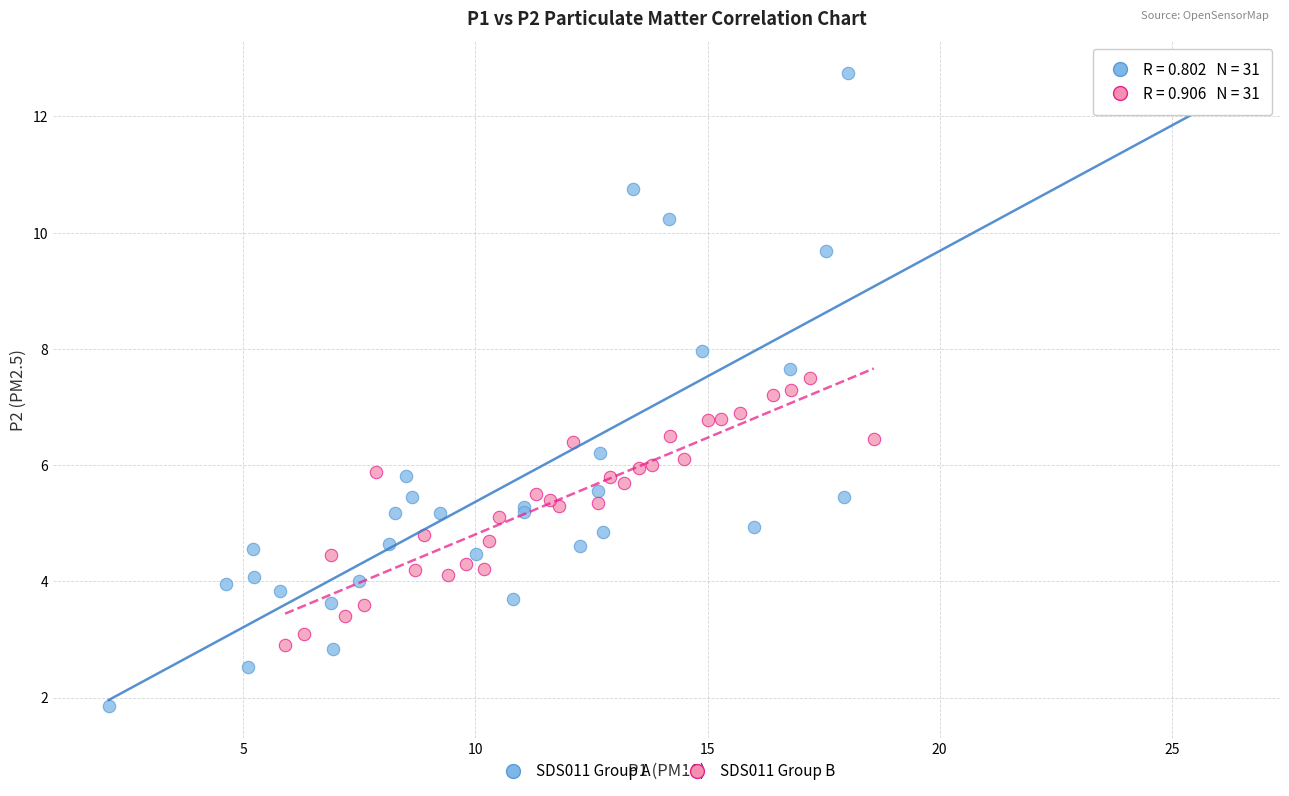

Which series has the largest Y range (max minus min)?

SDS011 Group A